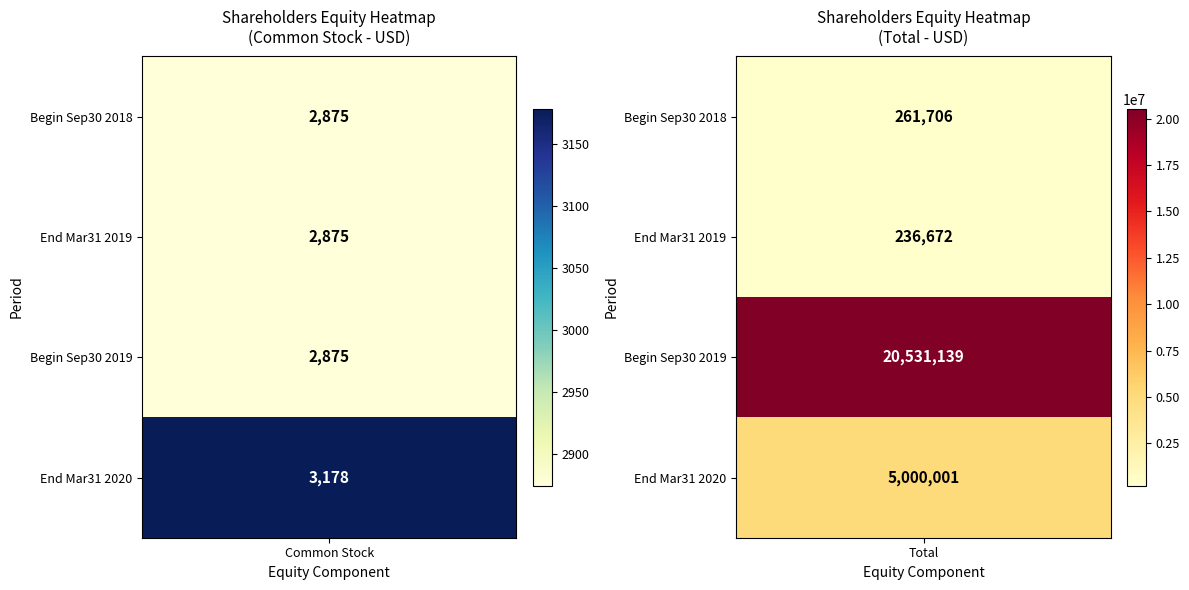

The value of Common Stock at 3 is 1819. True or false?

False